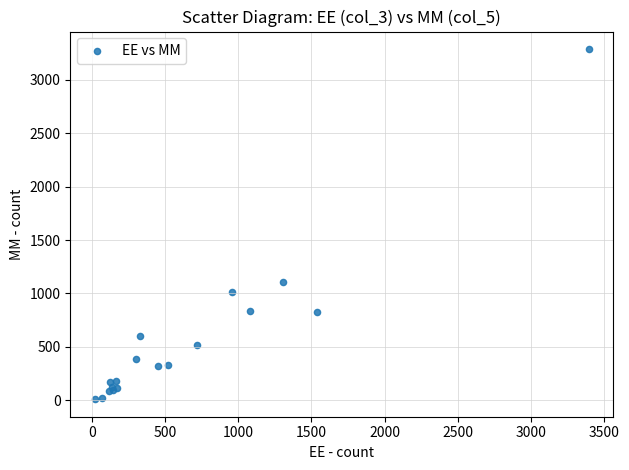

What Y value in the scatter plot is closest to 1649?

1111